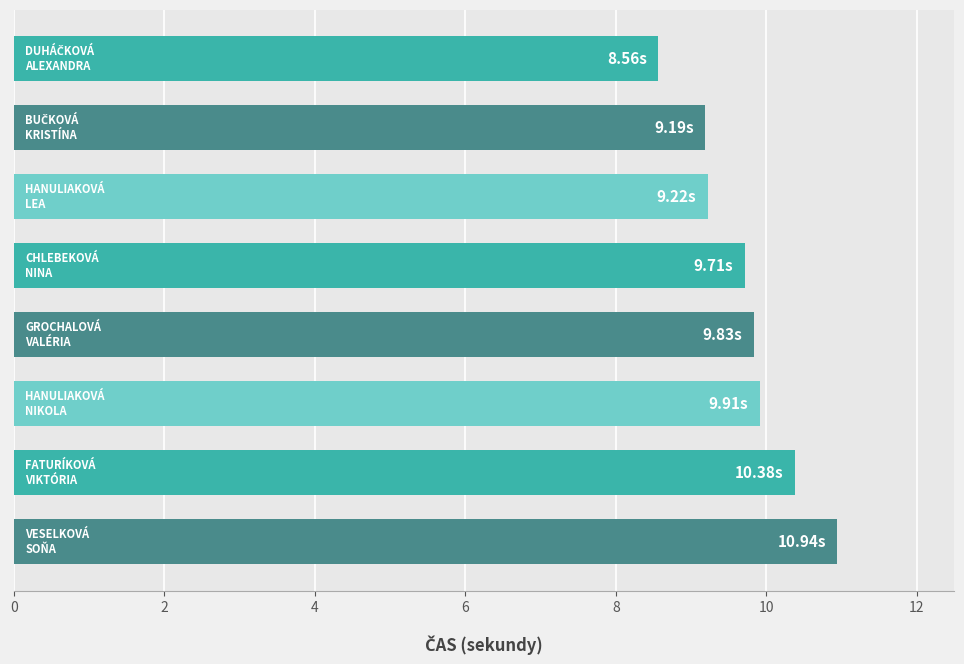

What is the average value?

9.7